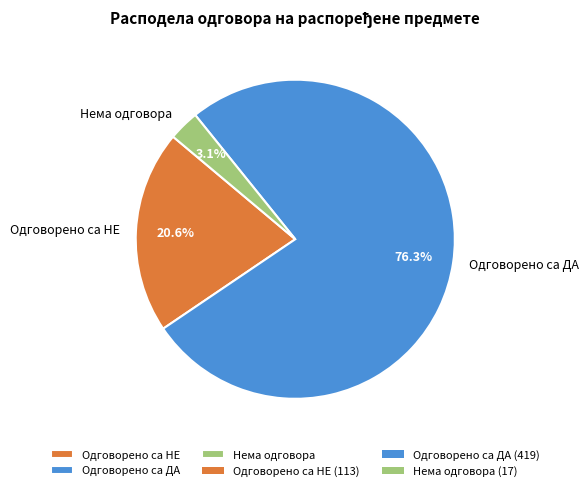

Combined, do Одговорено са НЕ and Нема одговора account for over 50%?

No